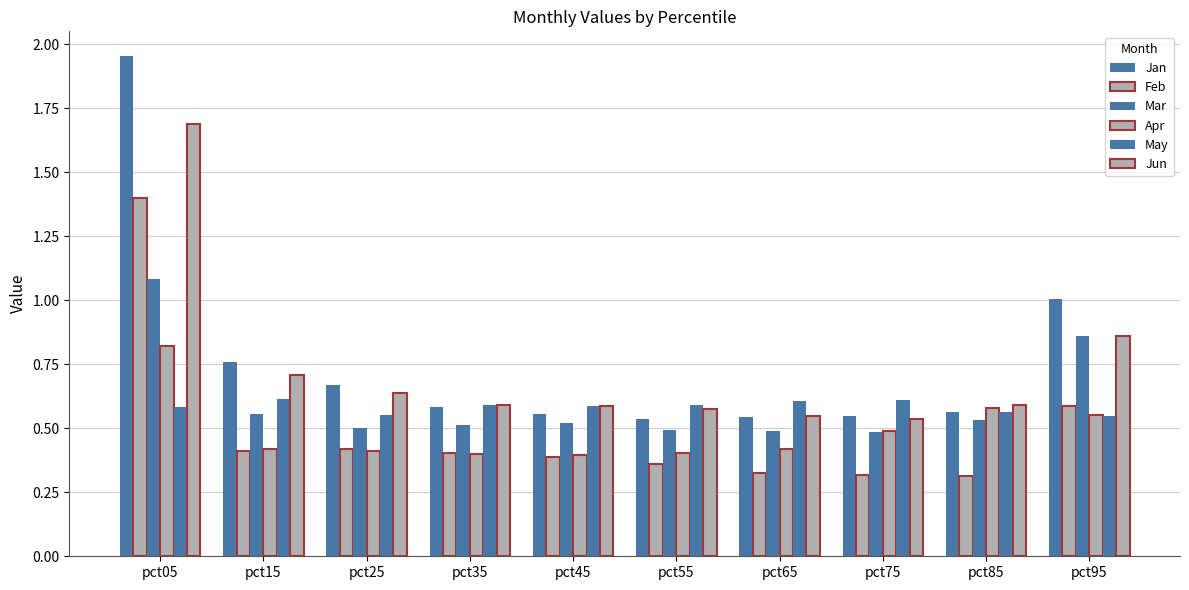

Reading left to right, transcribe all the data shown in this chart.

Jan: pct05=2.0	pct15=0.8	pct25=0.7	pct35=0.6	pct45=0.6	pct55=0.5	pct65=0.5	pct75=0.5	pct85=0.6	pct95=1.0
Feb: pct05=1.4	pct15=0.4	pct25=0.4	pct35=0.4	pct45=0.4	pct55=0.4	pct65=0.3	pct75=0.3	pct85=0.3	pct95=0.6
Mar: pct05=1.1	pct15=0.6	pct25=0.5	pct35=0.5	pct45=0.5	pct55=0.5	pct65=0.5	pct75=0.5	pct85=0.5	pct95=0.9
Apr: pct05=0.8	pct15=0.4	pct25=0.4	pct35=0.4	pct45=0.4	pct55=0.4	pct65=0.4	pct75=0.5	pct85=0.6	pct95=0.5
May: pct05=0.6	pct15=0.6	pct25=0.6	pct35=0.6	pct45=0.6	pct55=0.6	pct65=0.6	pct75=0.6	pct85=0.6	pct95=0.5
Jun: pct05=1.7	pct15=0.7	pct25=0.6	pct35=0.6	pct45=0.6	pct55=0.6	pct65=0.5	pct75=0.5	pct85=0.6	pct95=0.9